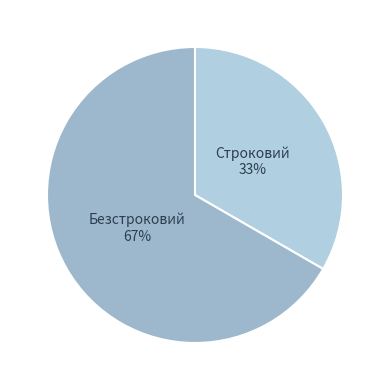

To the nearest percent, what is the average slice percentage?

50%